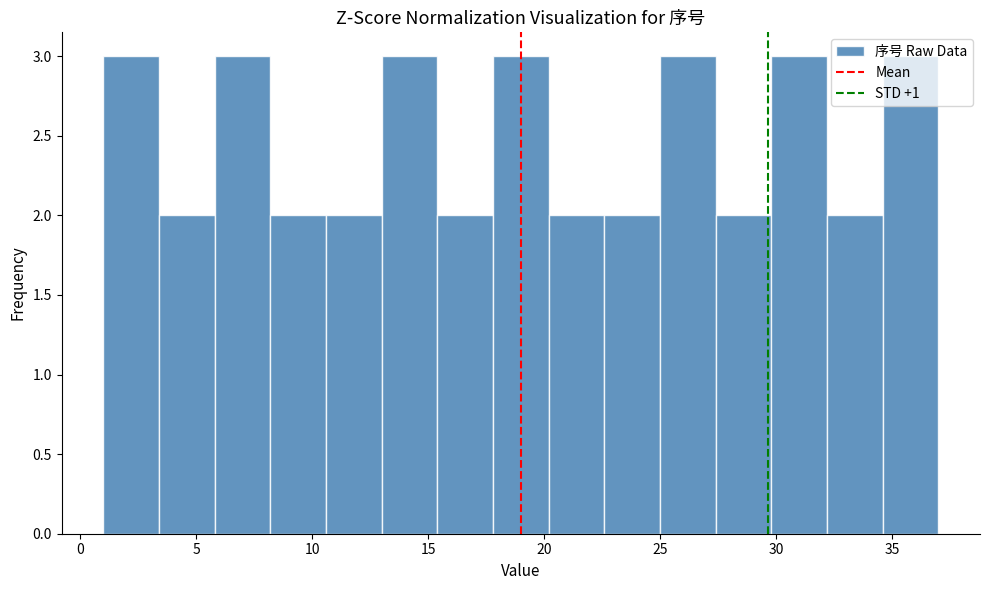

Reading left to right, list every bar in this chart as the range it spans on the x-axis followed by its height. Neither the bar edges nor the heights are printed on the chart, so give them approximately, as read against the axes.

1.0 to 3.4: 3
3.4 to 5.8: 2
5.8 to 8.2: 3
8.2 to 10.6: 2
10.6 to 13.0: 2
13.0 to 15.4: 3
15.4 to 17.8: 2
17.8 to 20.2: 3
20.2 to 22.6: 2
22.6 to 25.0: 2
25.0 to 27.4: 3
27.4 to 29.8: 2
29.8 to 32.2: 3
32.2 to 34.6: 2
34.6 to 37.0: 3